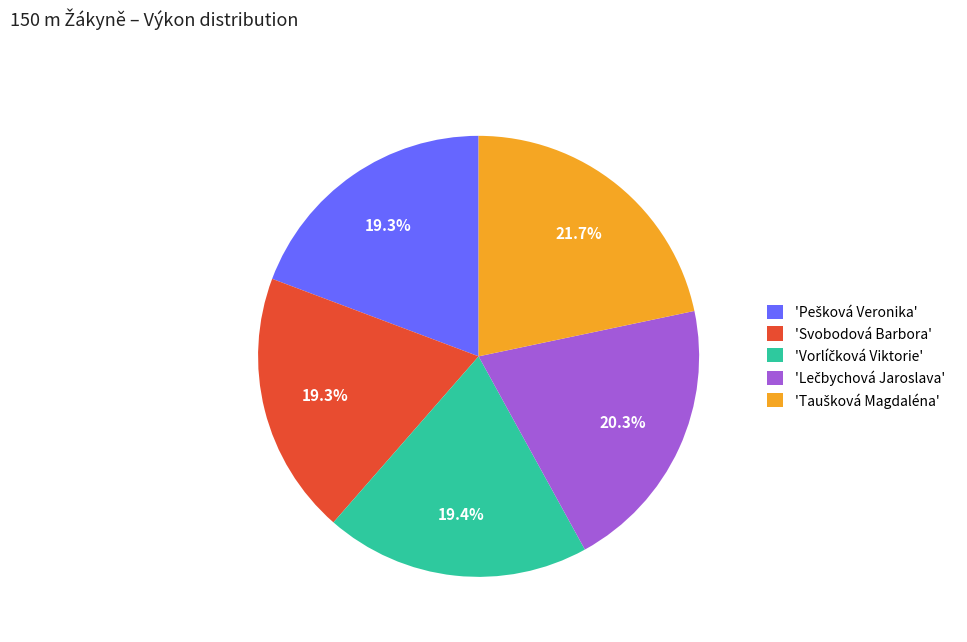

Is there any slice that represents more than half of the pie?

No